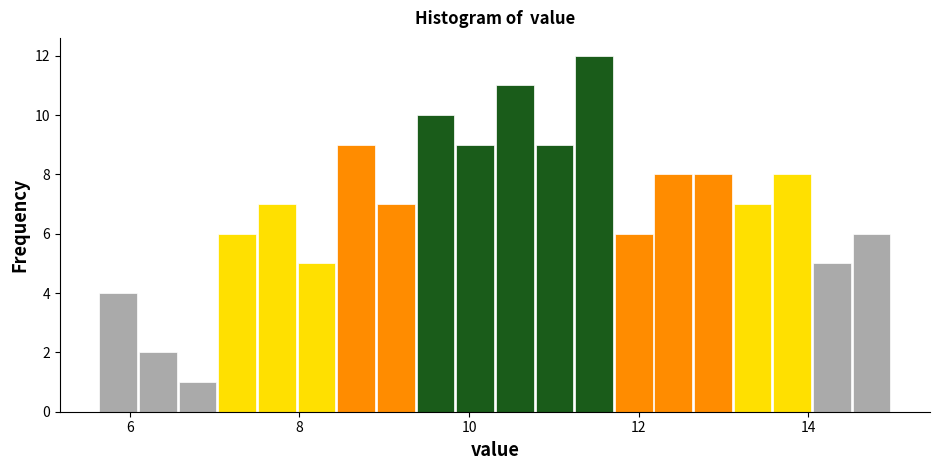

Read against the x-axis, roughly where is the centre of the tallest bar?

11.4